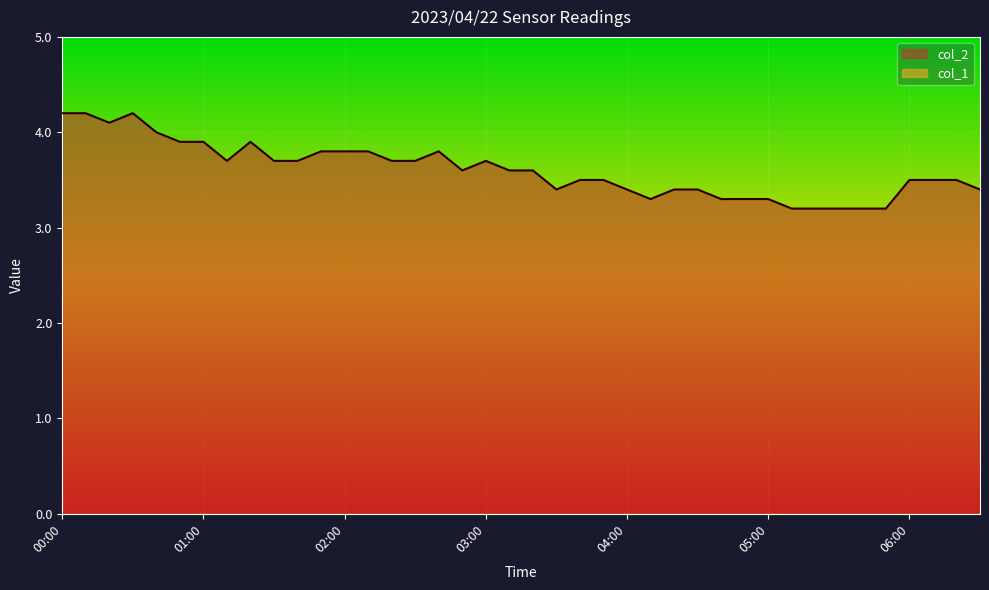

Reading right to left, extract all data points from this chart.

3.4	3.5	3.5	3.5	3.2	3.2	3.2	3.2	3.2	3.3	3.3	3.3	3.4	3.4	3.3	3.4	3.5	3.5	3.4	3.6	3.6	3.7	3.6	3.8	3.7	3.7	3.8	3.8	3.8	3.7	3.7	3.9	3.7	3.9	3.9	4.0	4.2	4.1	4.2	4.2